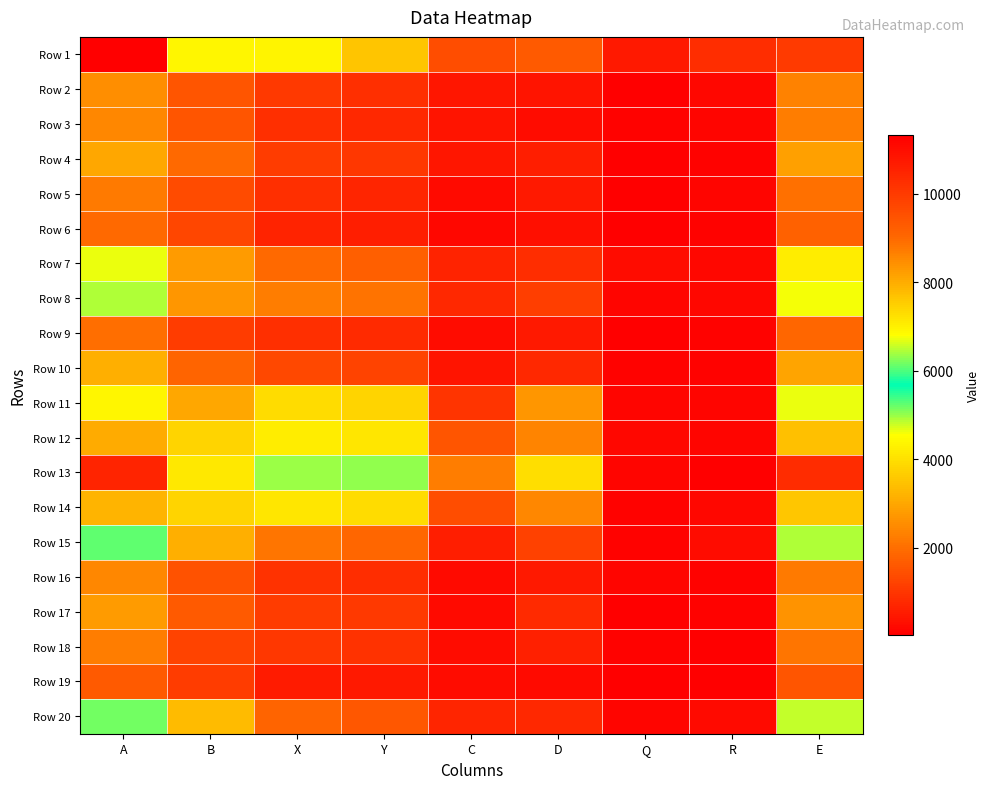

Which has a higher value, R or E?

E